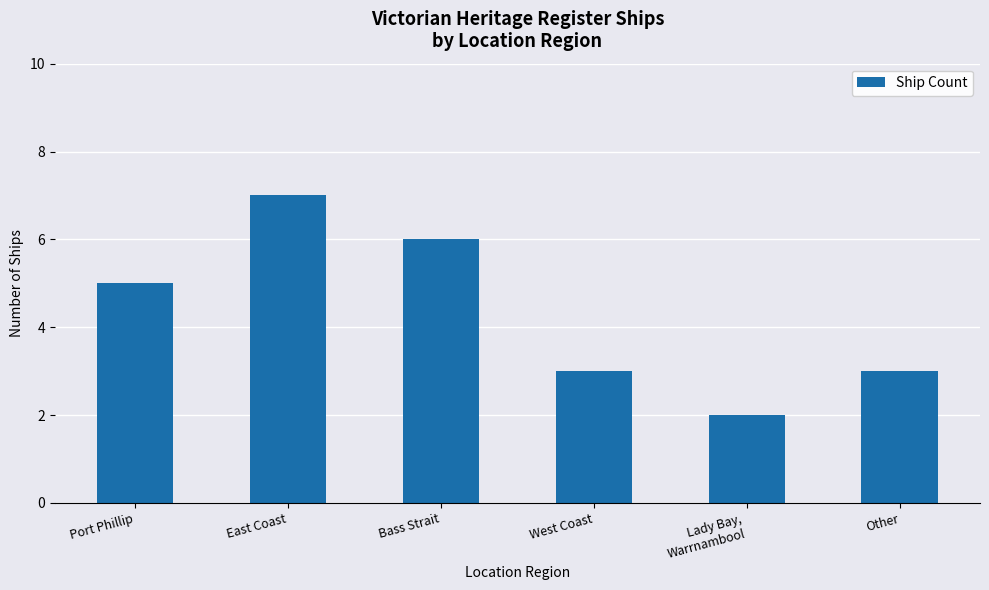

What is the greatest value displayed?

7